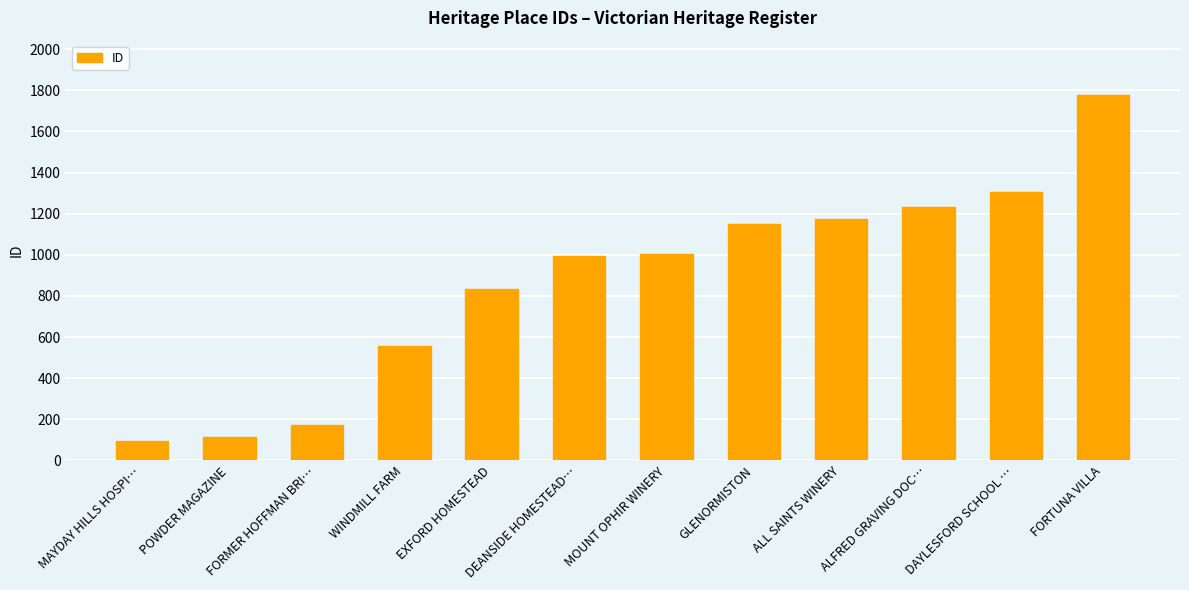

What position from the right is FORMER HOFFMAN BRI…?

10